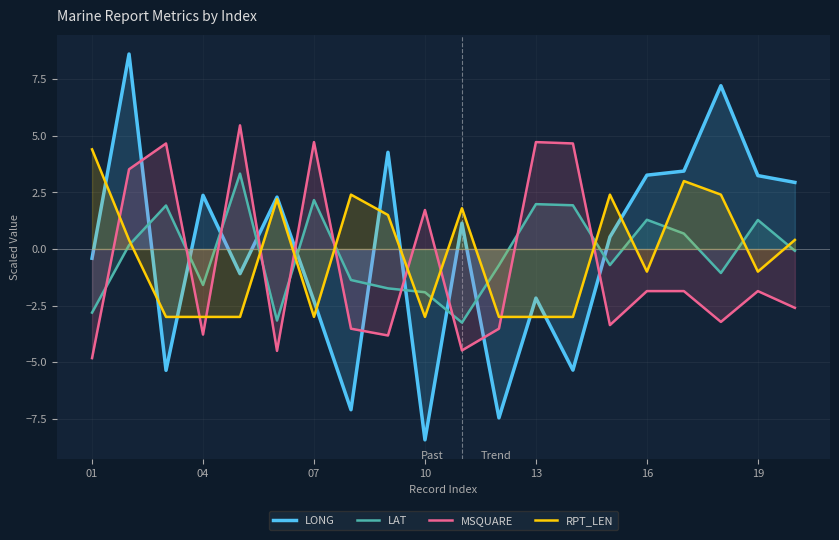

How many lines are shown in the chart?

4